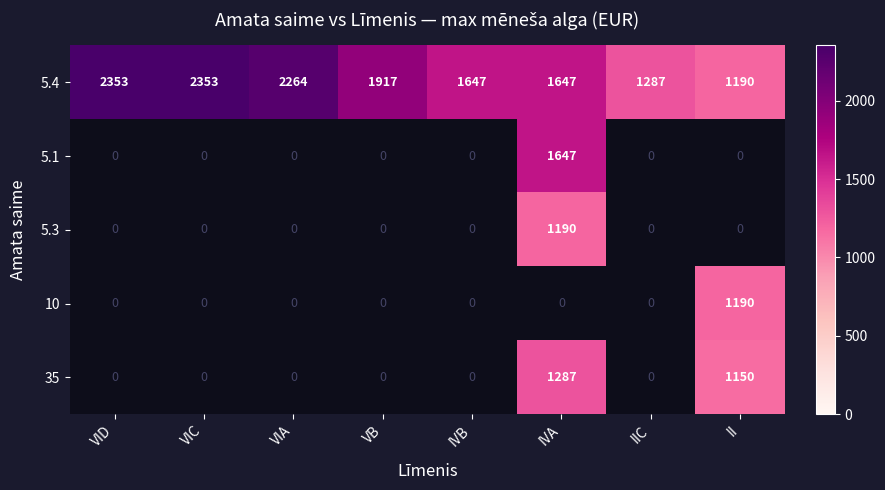

The 5.4 series shows 1917 at VB. True or false?

True